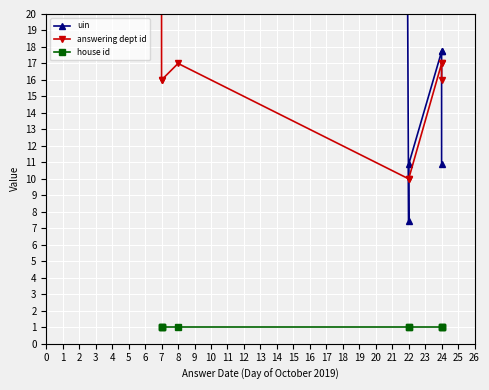

Count the number of categories in the chart.

9